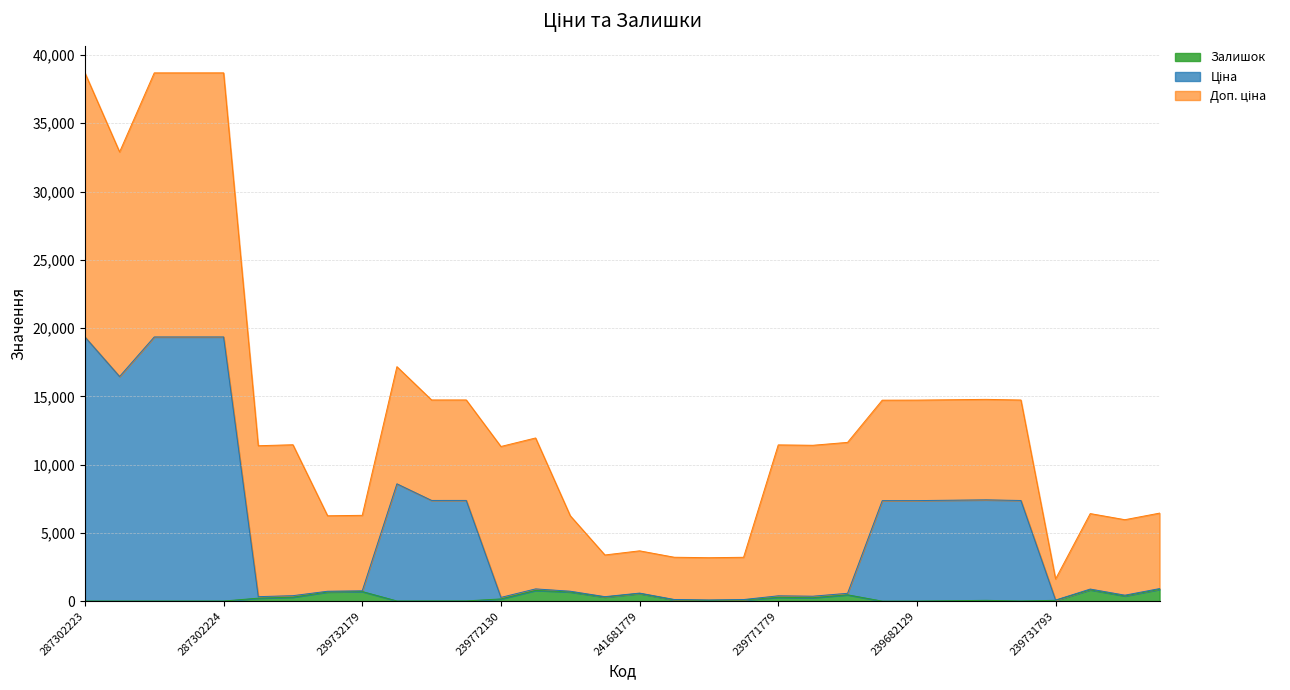

Does the chart display data point markers on the line(s)?

No